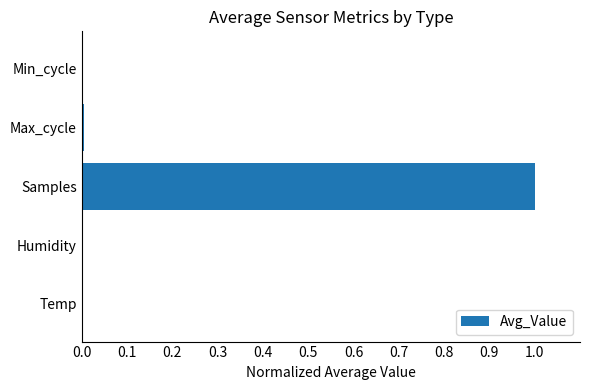

The value at Samples is 1.4. True or false?

False